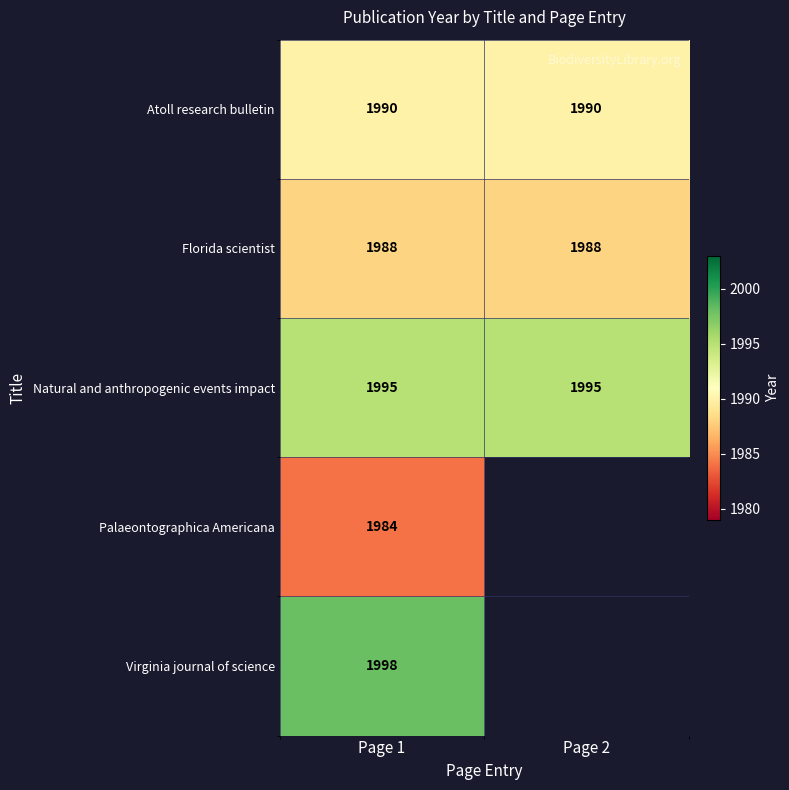

Is the value of Natural and anthropogenic events impact at Page 2 greater than the value of Atoll research bulletin at Page 1?

Yes